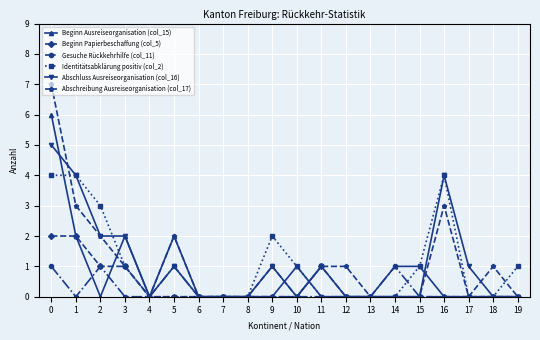

What is the greatest value displayed?

7